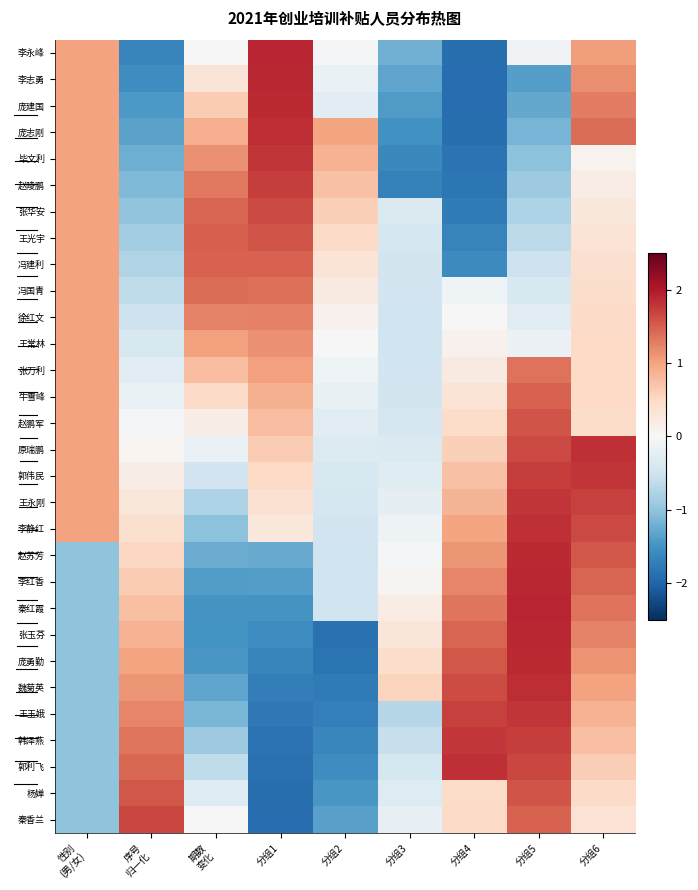

How many distinct data groups are displayed?

30